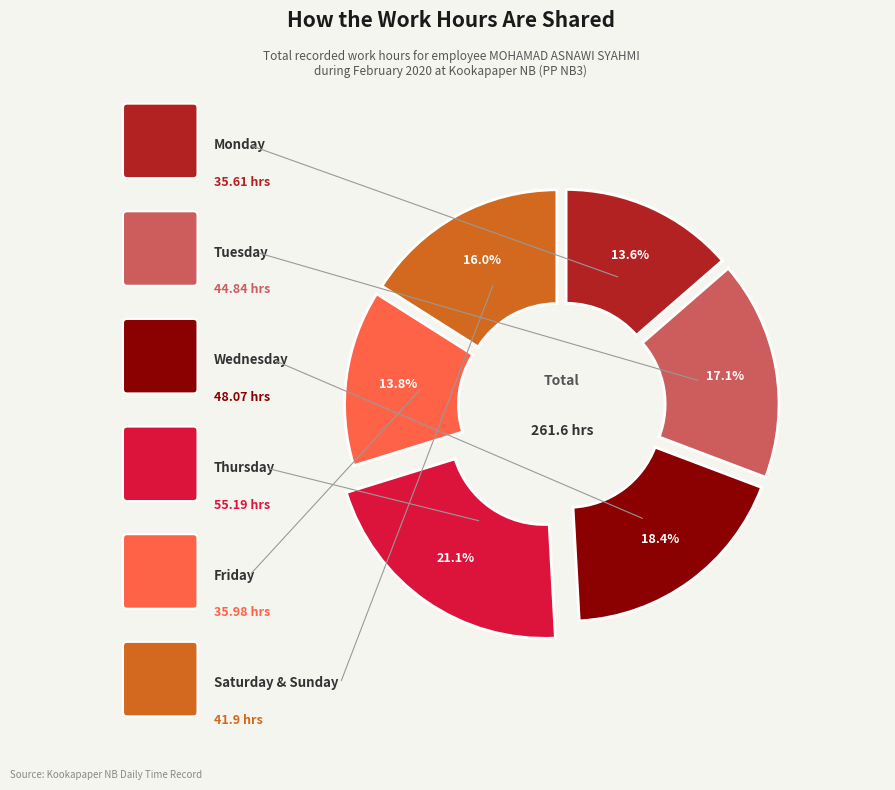

Does any single category account for the majority?

No